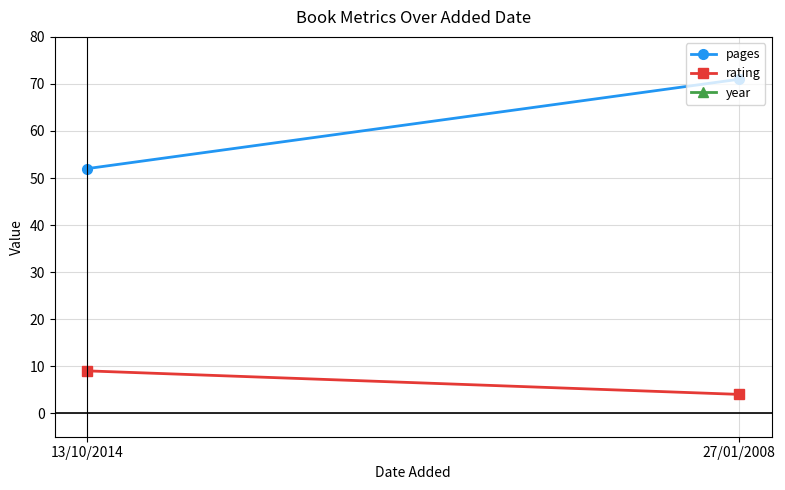

List the series in order of their peak value, highest first.

year, pages, rating